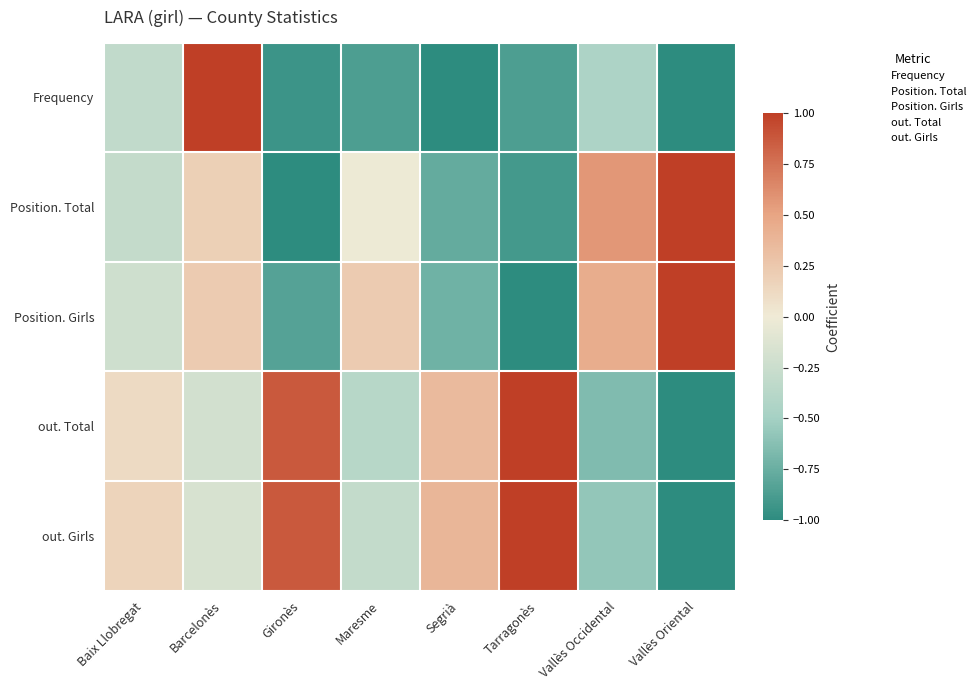

Which series has the widest spread of values?

Frequency